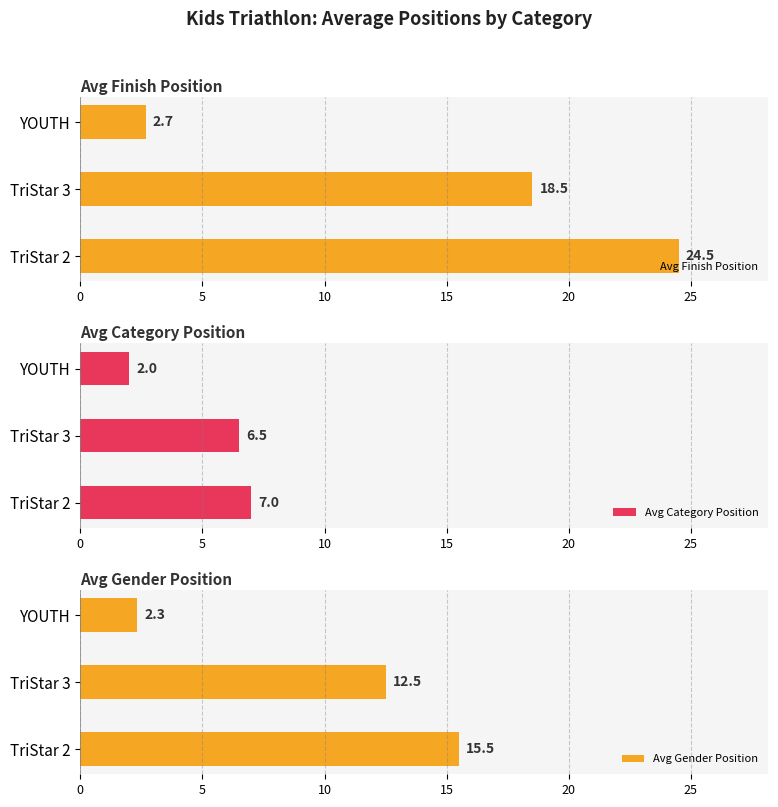

What are all the series names shown in the legend?

Avg Finish Position, Avg Category Position, Avg Gender Position